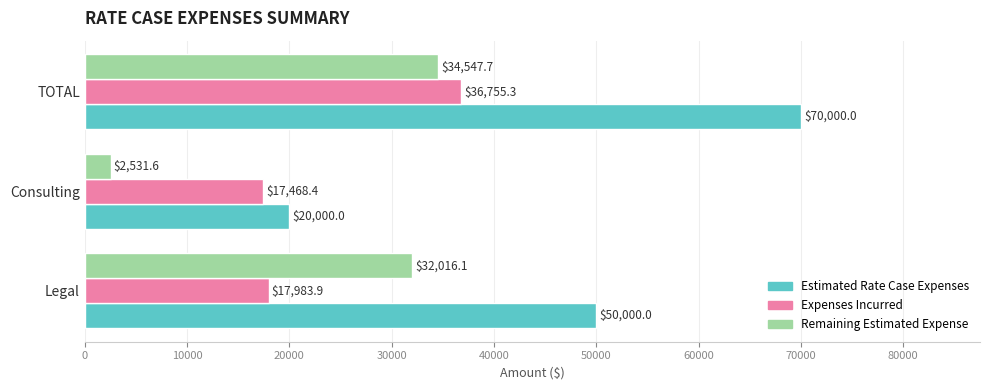

What is the sum of all Estimated Rate Case Expenses values?

140000.0